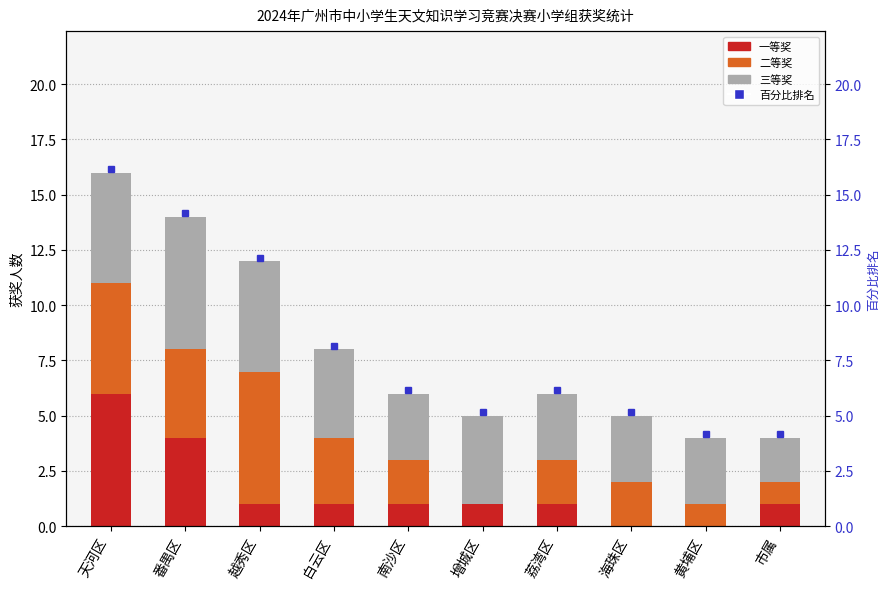

True or false: 二等奖 has a value of 2 at 南沙区.

True